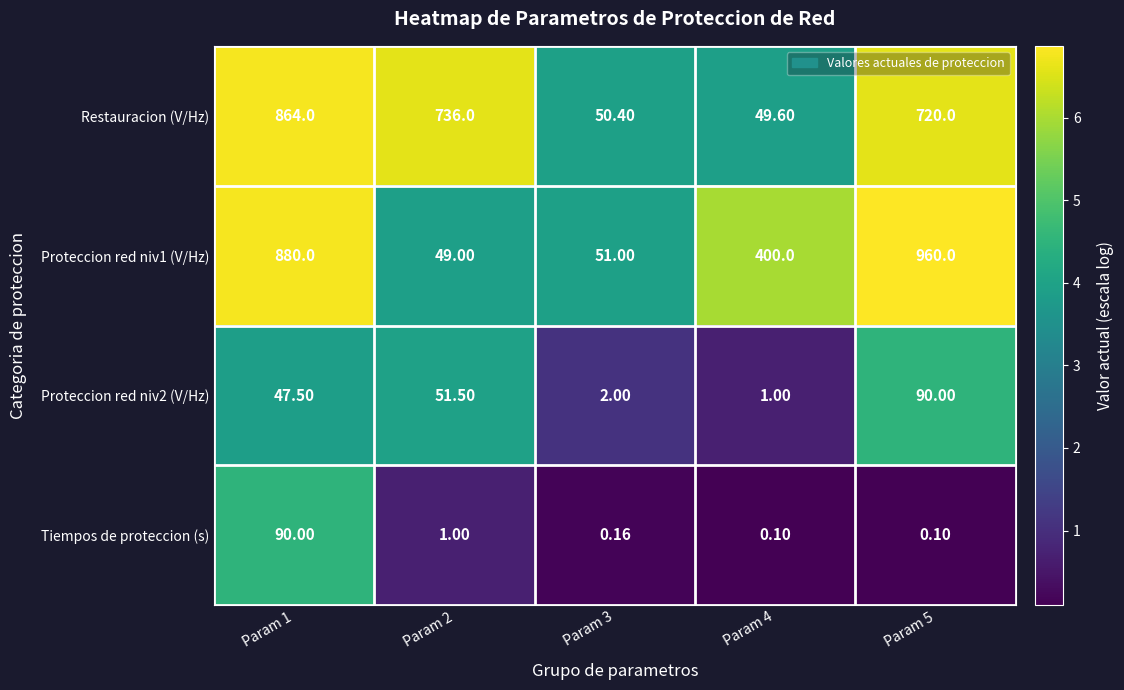

Which series has the largest total across all categories?

Restauracion (V/Hz)